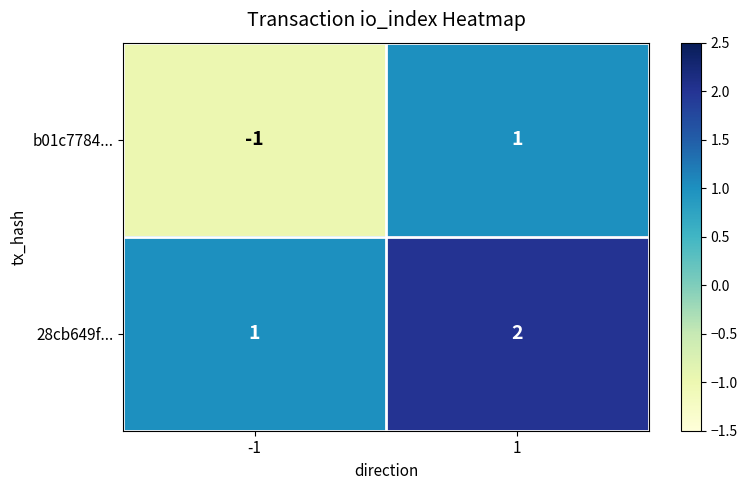

Reading right to left, what are all the values shown in this chart?

b01c7784...: 1	-1
28cb649f...: 2	1